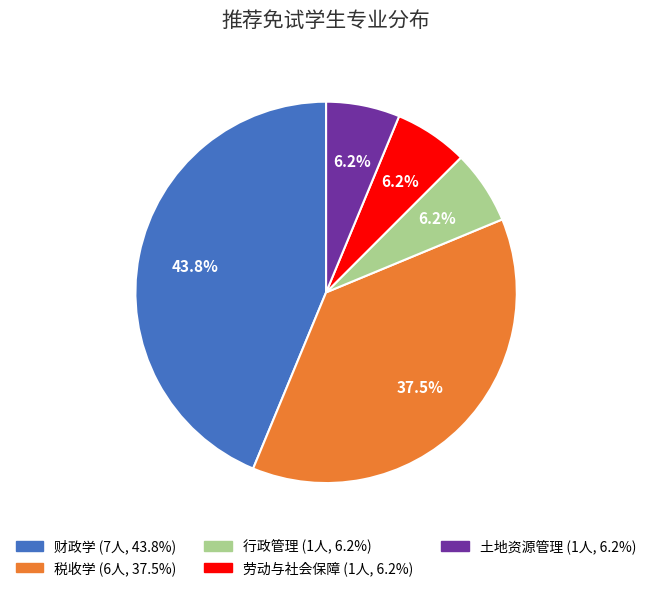

Combined, do 土地资源管理 and 劳动与社会保障 account for over 50%?

No